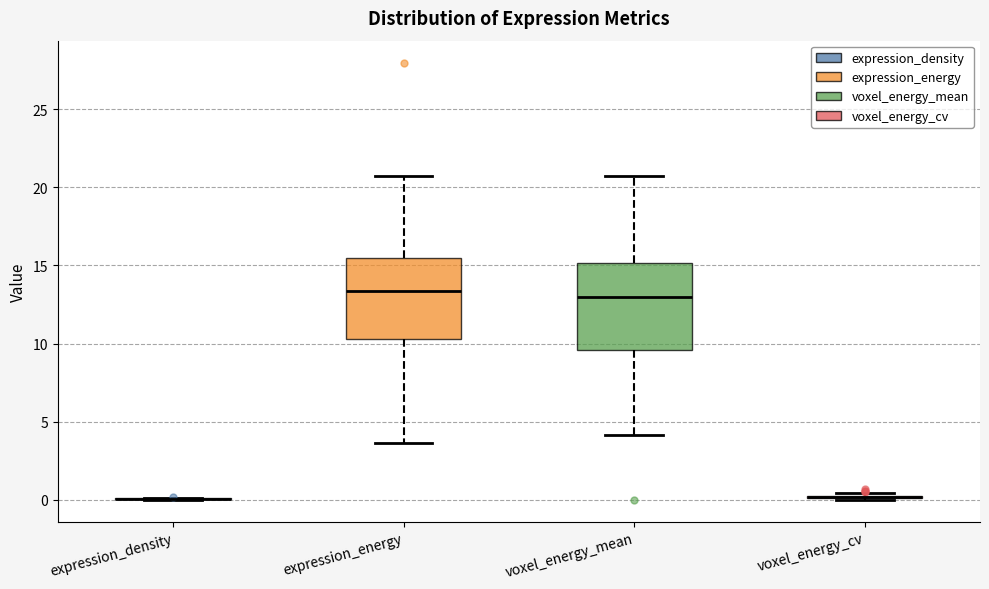

Reading left to right, transcribe this box plot: for each box, give where its median line is, the range the box spans, and where its two whiskers end, as read against the y-axis. The values are not printed on the chart, so give them approximately, as read against the axis.

expression_density: box collapsed to a line at 0.0, whiskers 0.0 to 0.0
expression_energy: median 13.5, box 10.5 to 15.5, whiskers 3.5 to 20.5
voxel_energy_mean: median 13.0, box 9.5 to 15.0, whiskers 4.0 to 20.5
voxel_energy_cv: box collapsed to a line at 0.0, whiskers 0.0 to 0.5